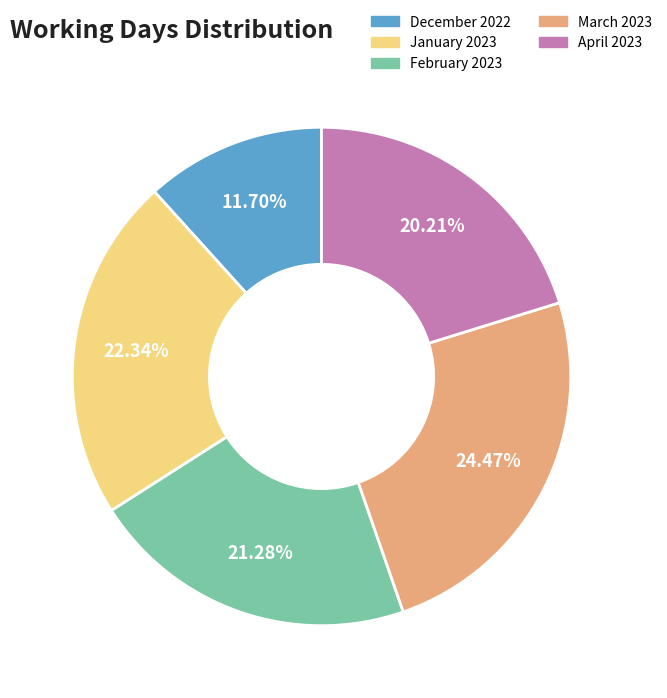

To the nearest percent, what is the difference between the April 2023 and December 2022 slice percentages?

9%